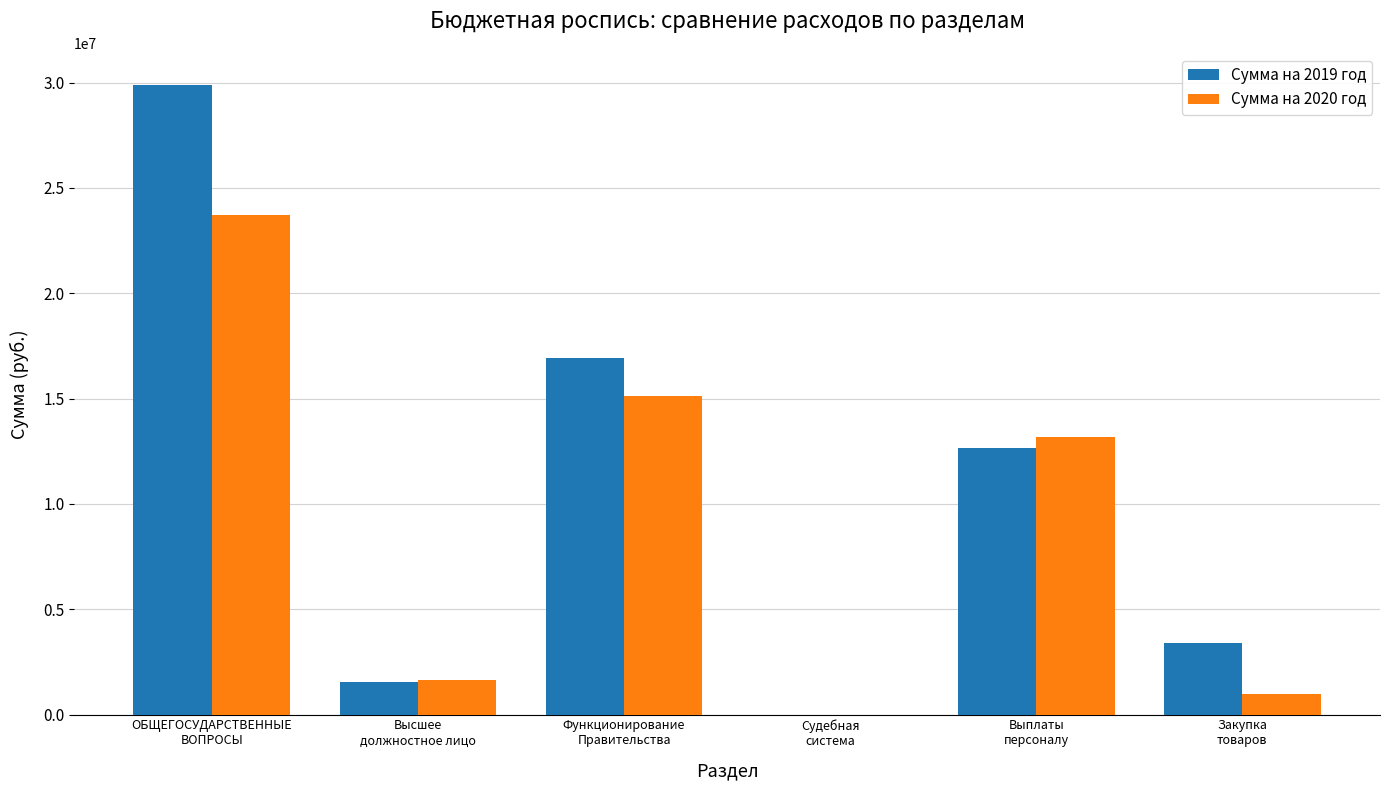

Which series has the largest total across all categories?

Сумма на 2019 год